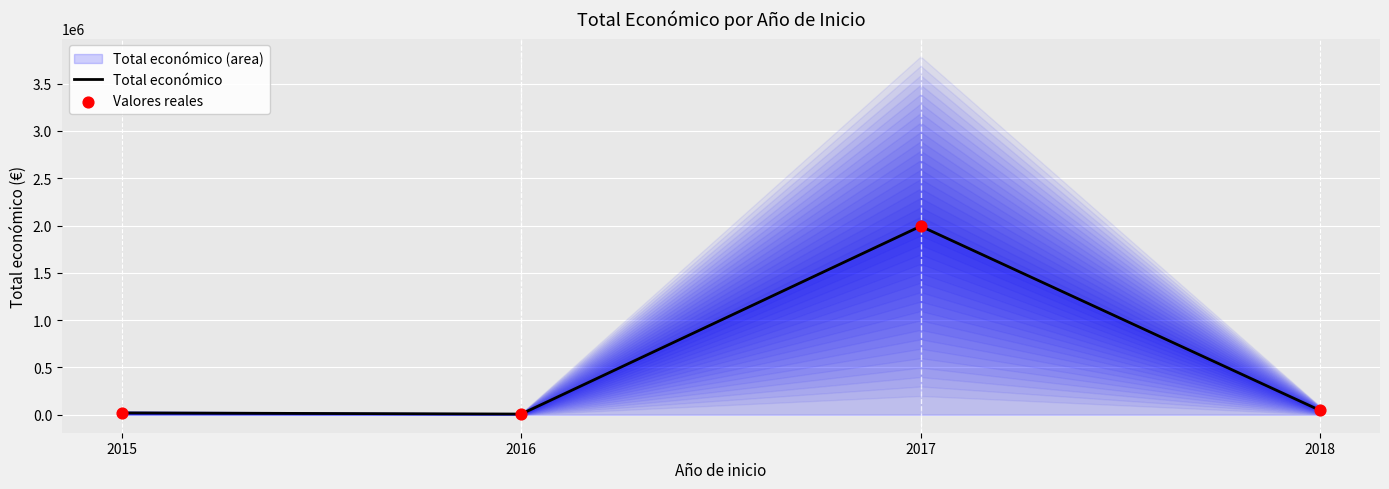

At how many categories does at least one series exceed 318198?

1